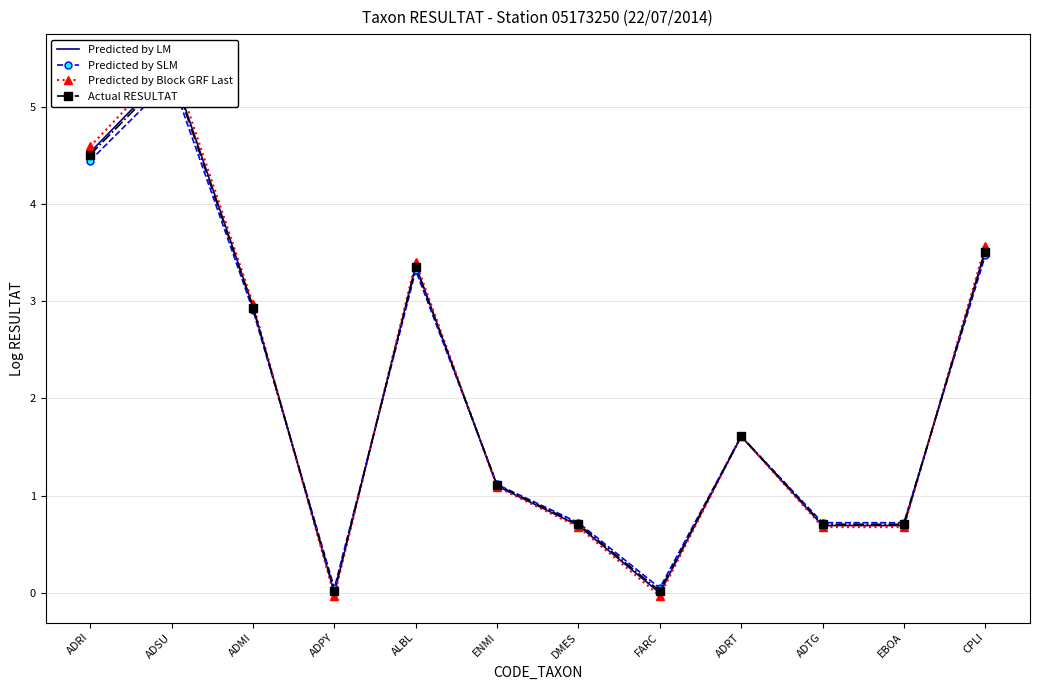

True or false: Predicted by LM has a value of 0.0 at ADPY.

True